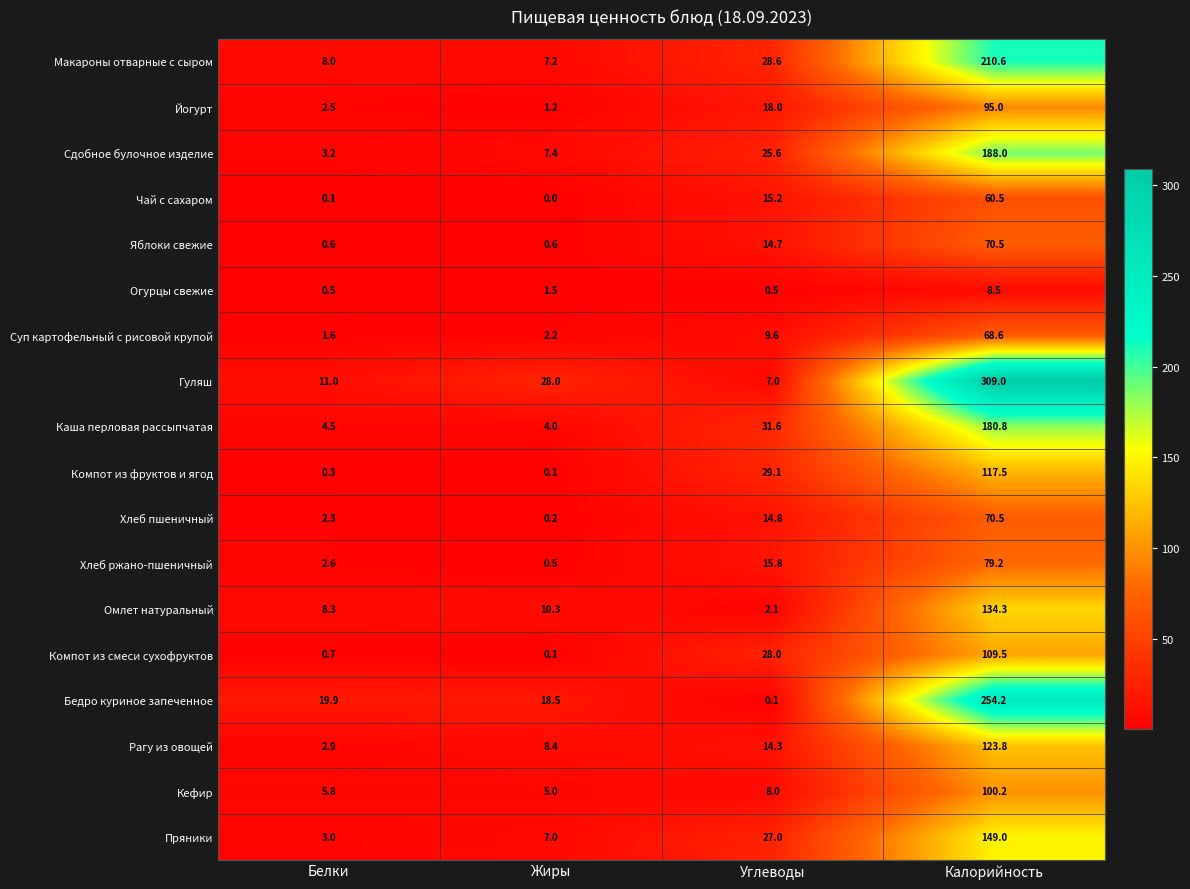

What is the difference between the Компот из фруктов и ягод values at Белки and Калорийность?

117.2